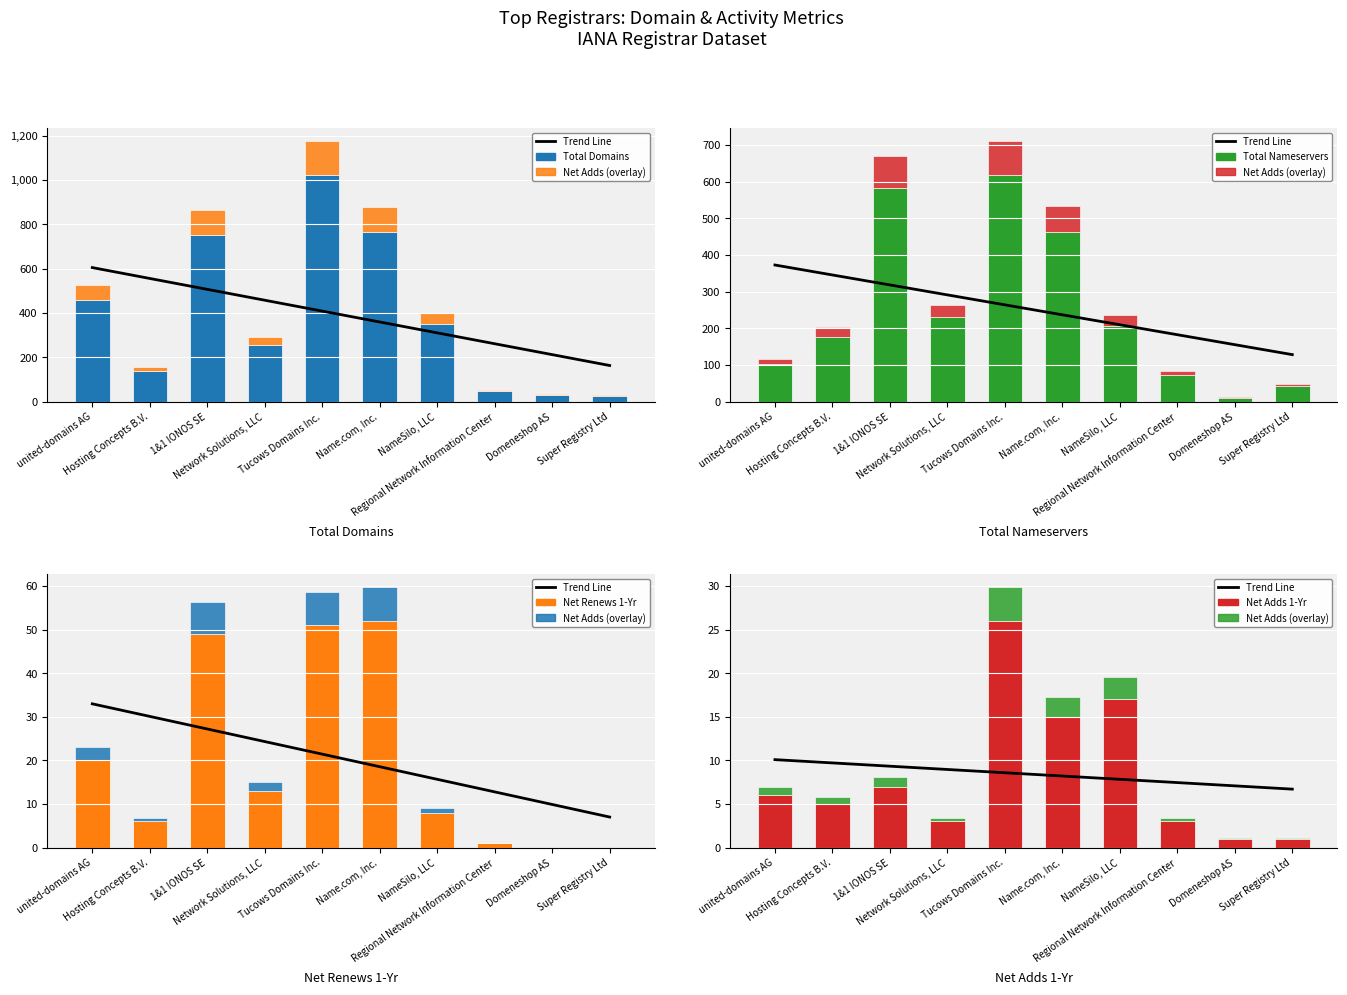

At Hosting Concepts B.V., list the series in order from largest to smallest.

total-nameservers, total-domains, Trend Line, net-renews-1-yr, net-adds-1-yr, Net Adds (overlay)